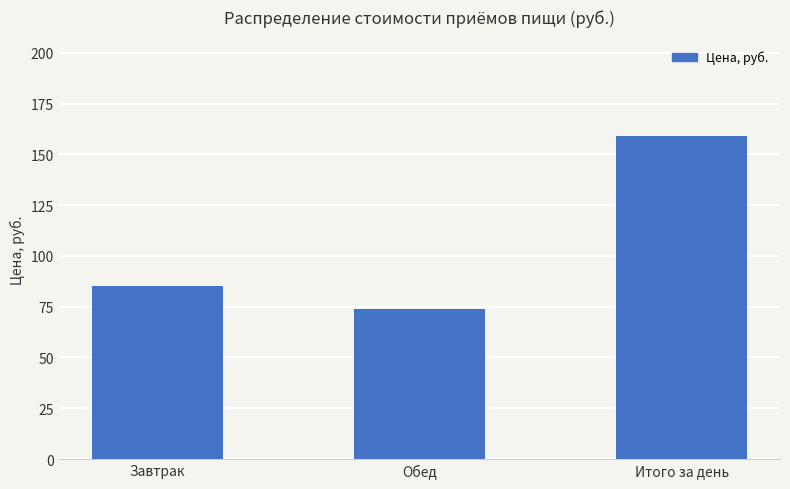

What is the label of the 1st bar from the right?

Итого за день